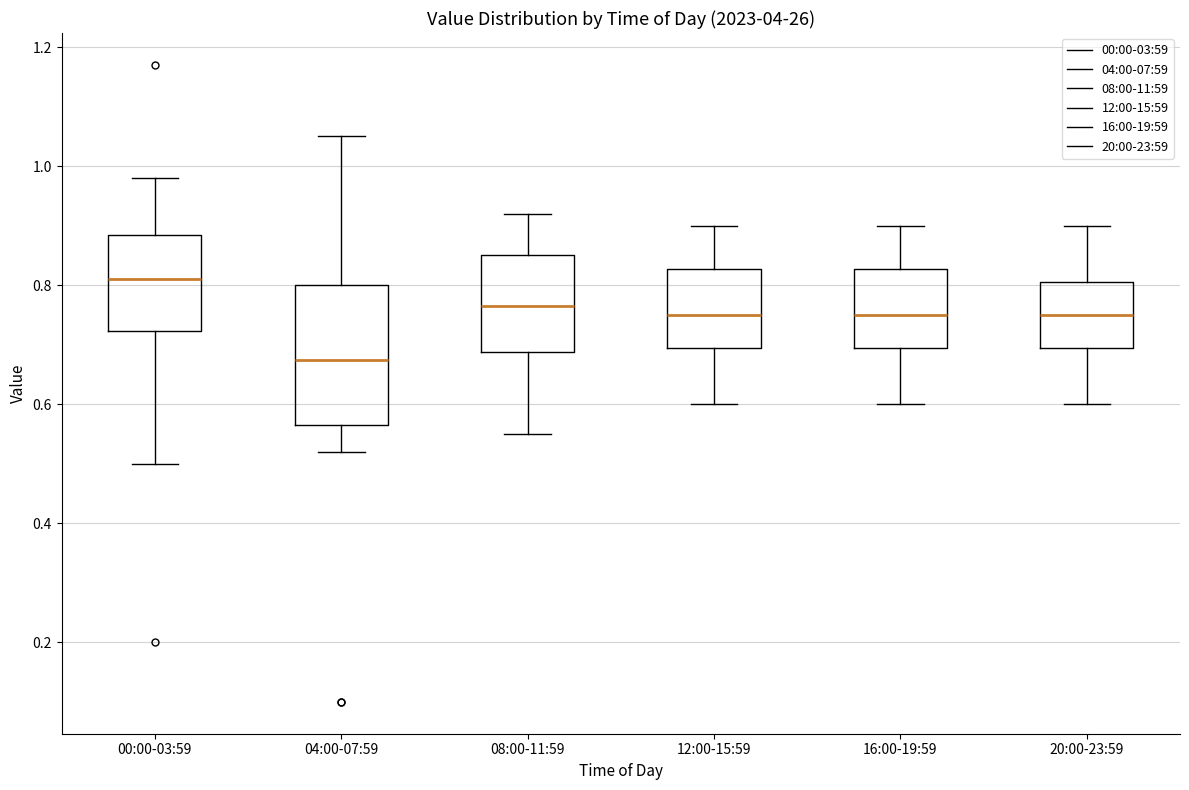

Reading left to right, transcribe this box plot: for each box, give where its median line is, the range the box spans, and where its two whiskers end, as read against the y-axis. The values are not printed on the chart, so give them approximately, as read against the axis.

00:00-03:59: median 0.82, box 0.72 to 0.88, whiskers 0.50 to 0.98
04:00-07:59: median 0.68, box 0.56 to 0.80, whiskers 0.52 to 1.06
08:00-11:59: median 0.76, box 0.68 to 0.86, whiskers 0.56 to 0.92
12:00-15:59: median 0.76, box 0.70 to 0.82, whiskers 0.60 to 0.90
16:00-19:59: median 0.76, box 0.70 to 0.82, whiskers 0.60 to 0.90
20:00-23:59: median 0.76, box 0.70 to 0.80, whiskers 0.60 to 0.90